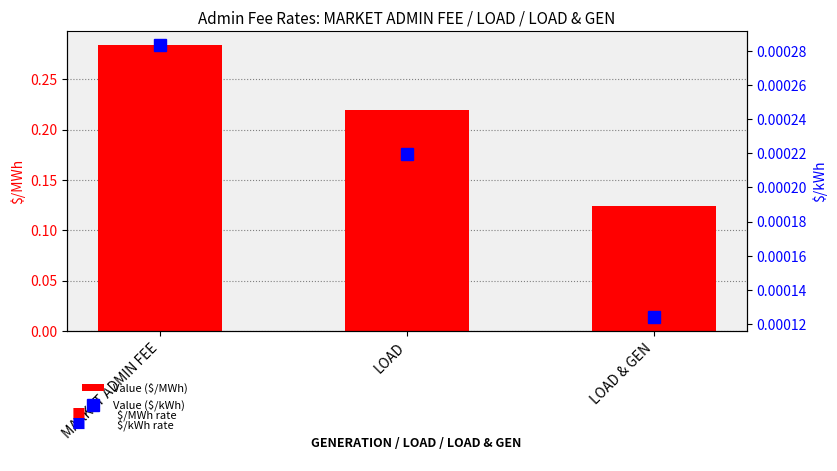

At LOAD, list the series in order from smallest to largest.

Value ($/kWh), Value ($/MWh)